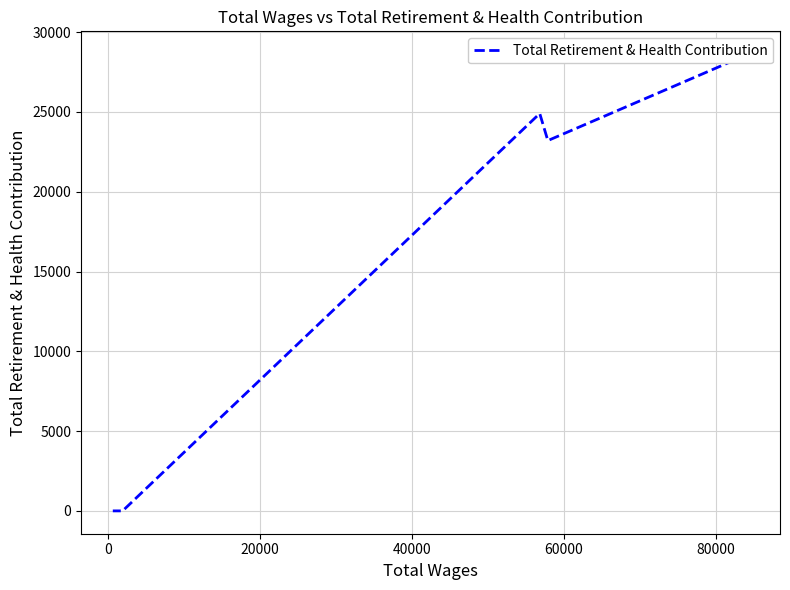

How many interior local peaks (higher than both neighbors) does the data have?

1